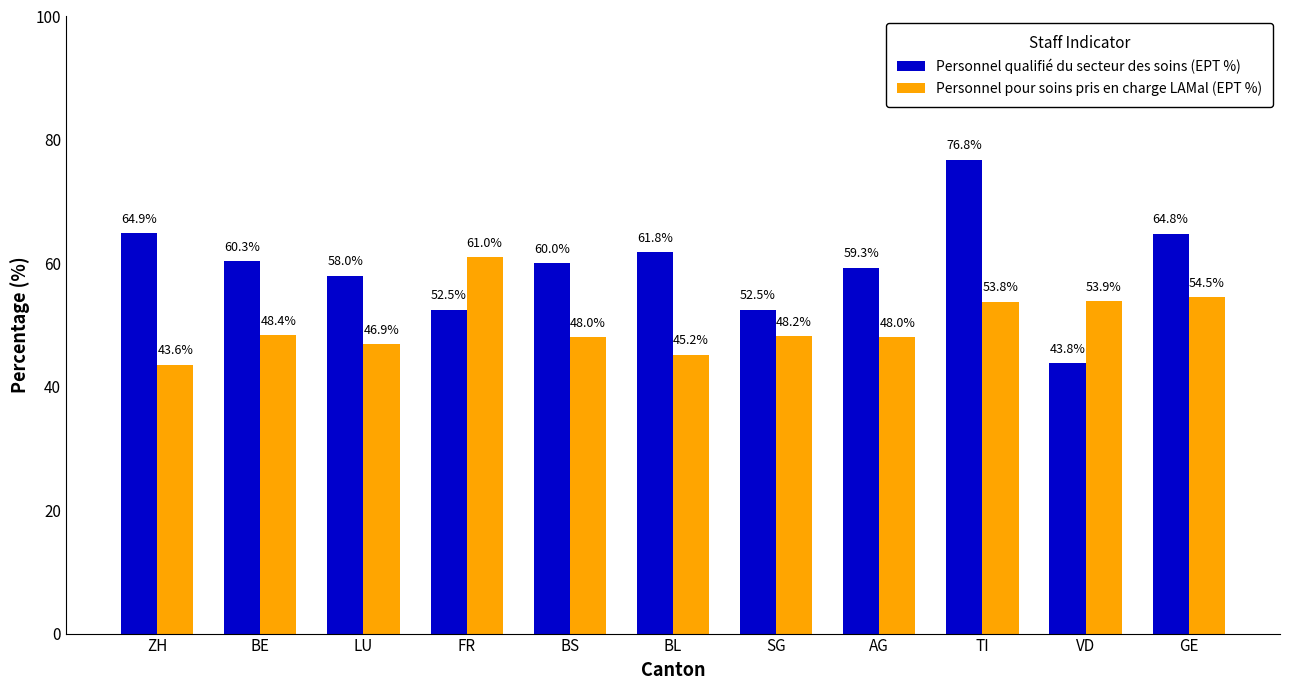

What is the label of the 7th bar from the left?

SG